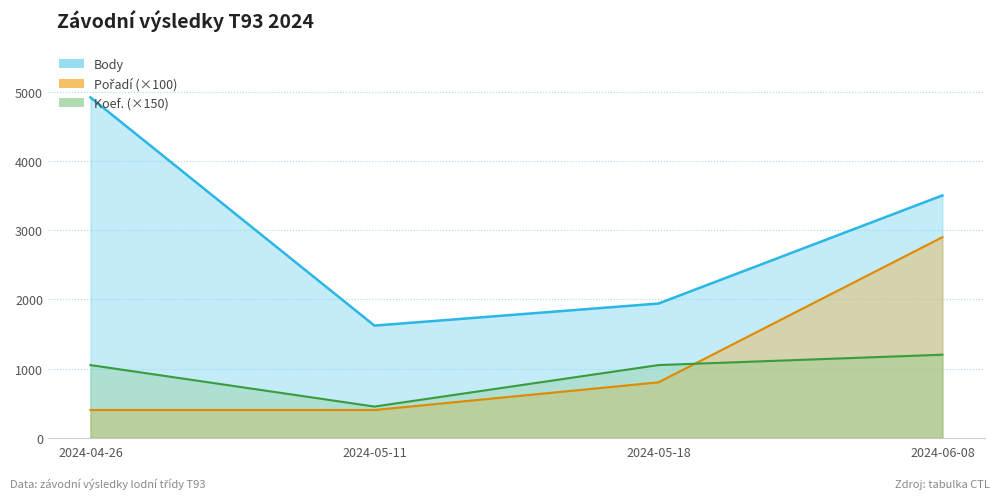

What is the sum of all Body values?

11986